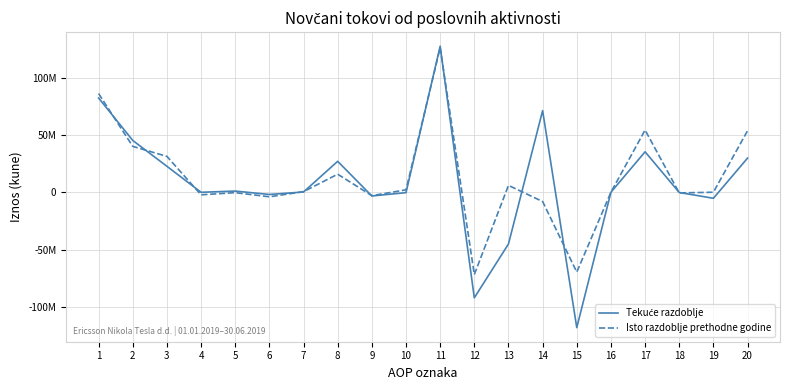

At which label is Tekuće razdoblje closest to 4624537?

5